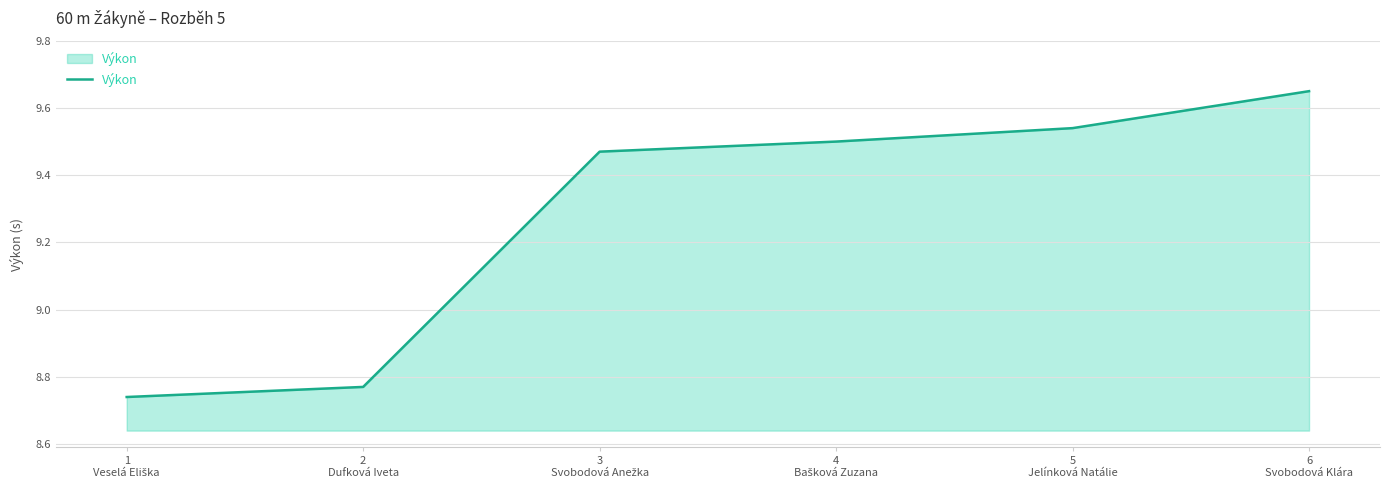

True or false: the data has more than 1 interior local peaks.

False